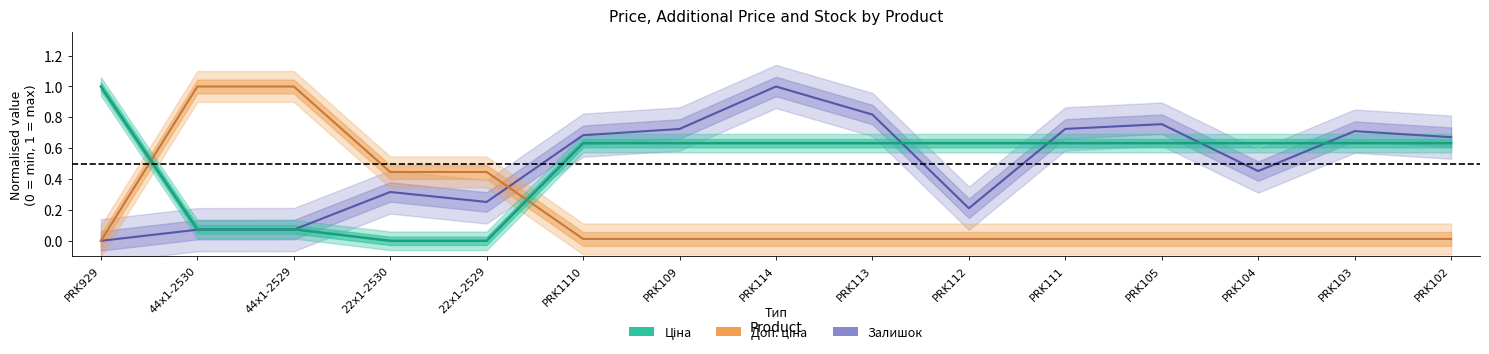

Rank the categories by Залишок value from lowest to highest.

PRK929, 44x1-2530, 44x1-2529, PRK112, 22x1-2529, 22x1-2530, PRK104, PRK102, PRK1110, PRK103, PRK109, PRK111, PRK105, PRK113, PRK114